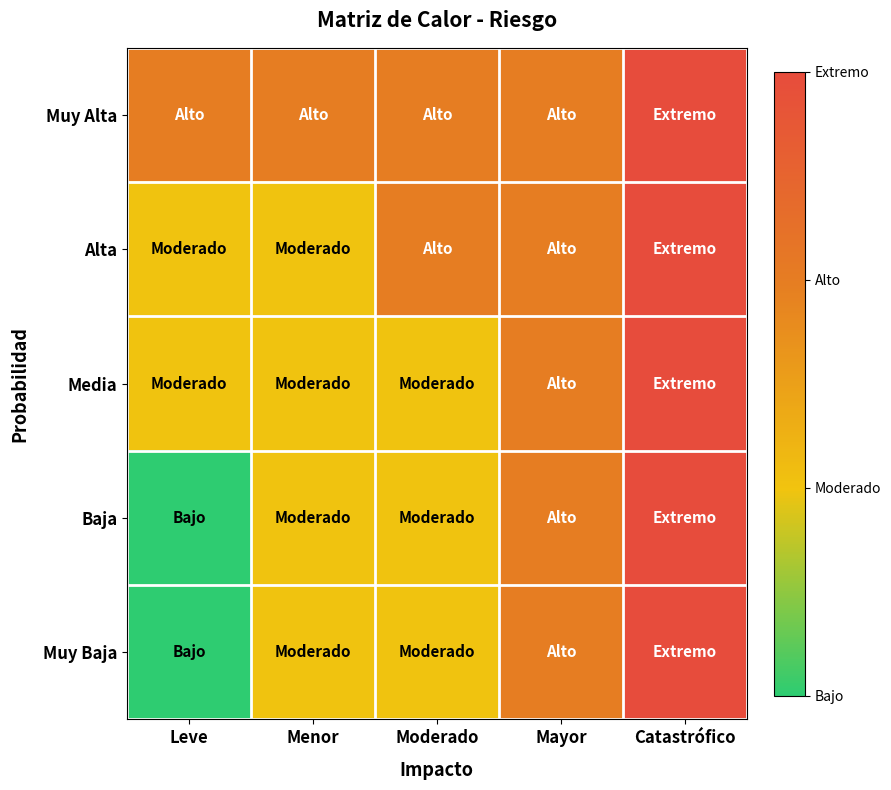

Which series has the largest total across all categories?

Muy Alta